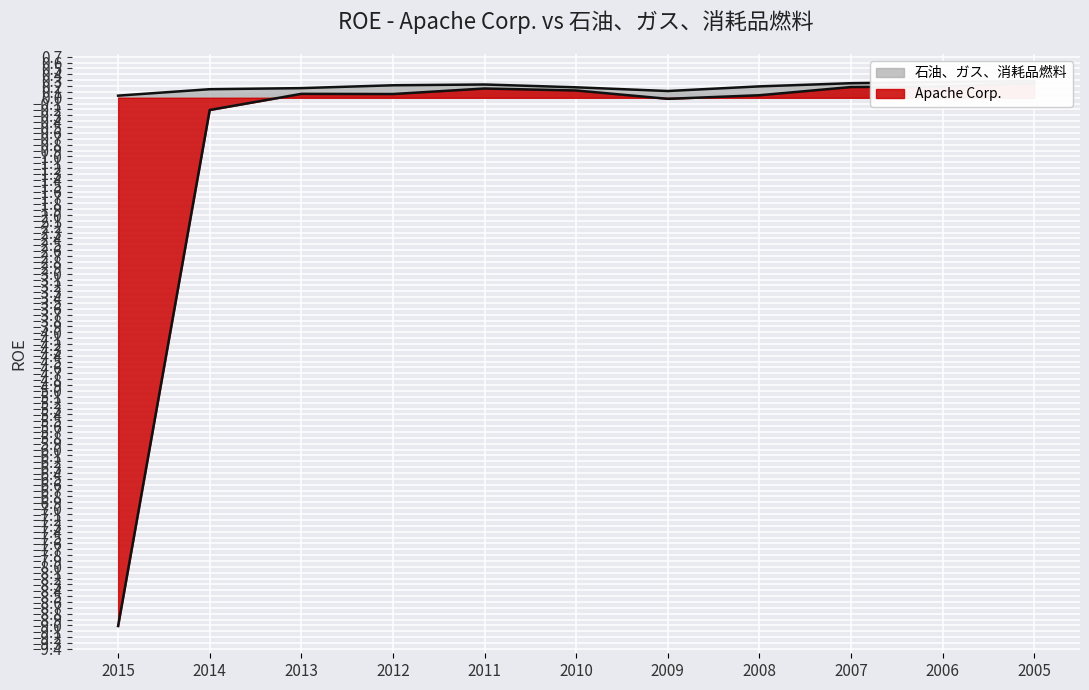

True or false: Apache Corp. has a value of 0.2 at 2007.

True